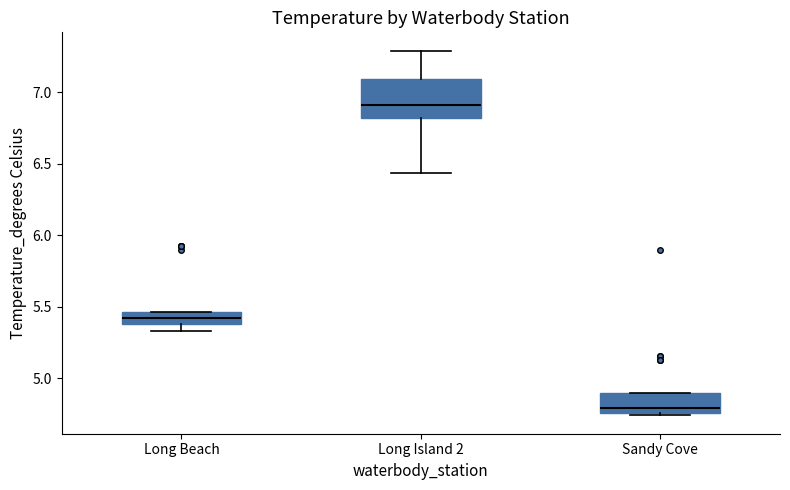

Where is the lower edge of the box for Long Beach on the y-axis? The values are not printed on the chart, so give them approximately, as read against the axis.

5.40